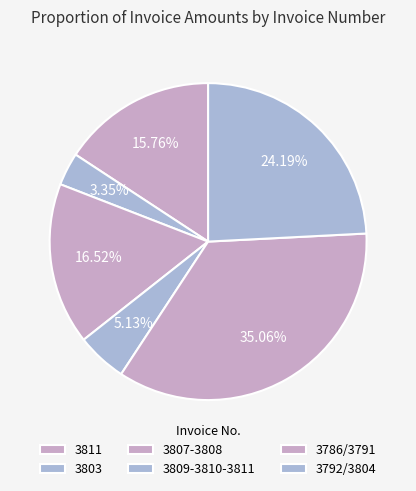

Does any single category account for the majority?

No